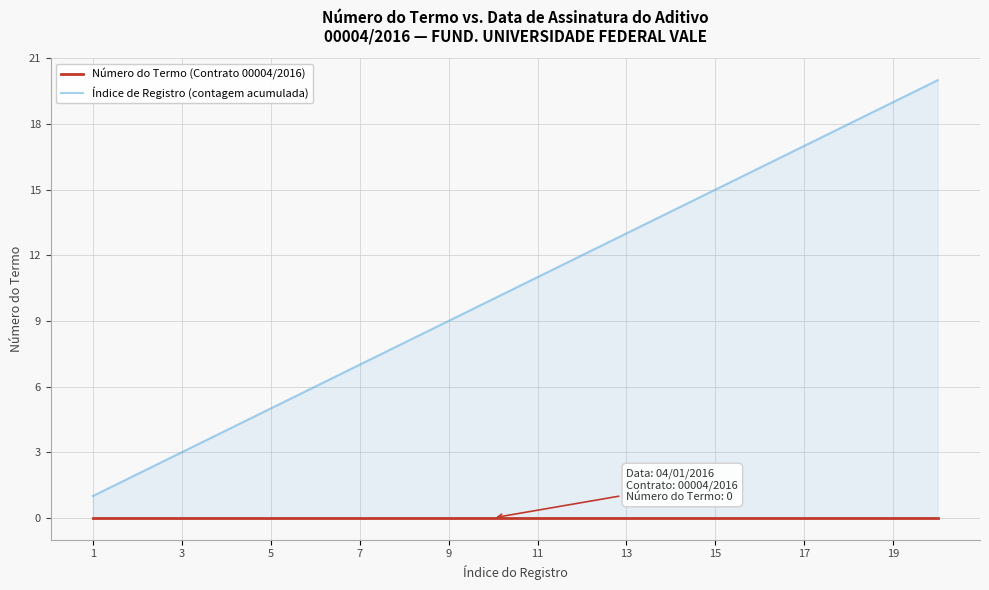

True or false: Número do Termo (Contrato 00004/2016) and Índice de Registro (contagem acumulada) cross at least once.

False